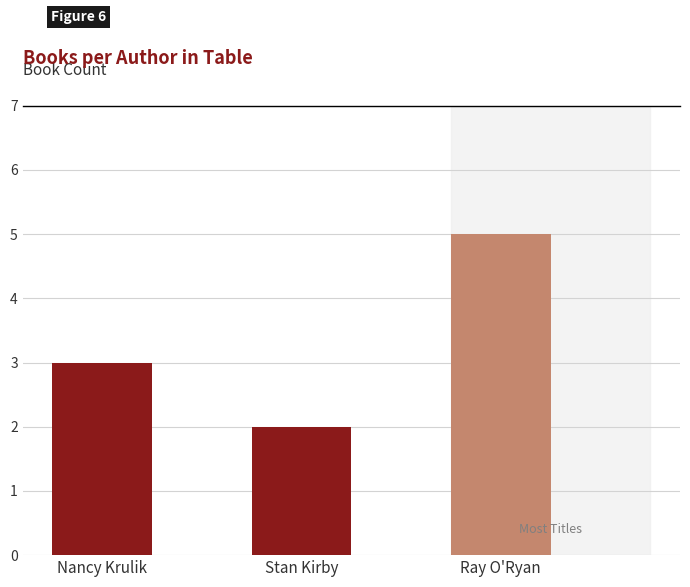

What is the difference between the values at Nancy Krulik and Ray O'Ryan?

2